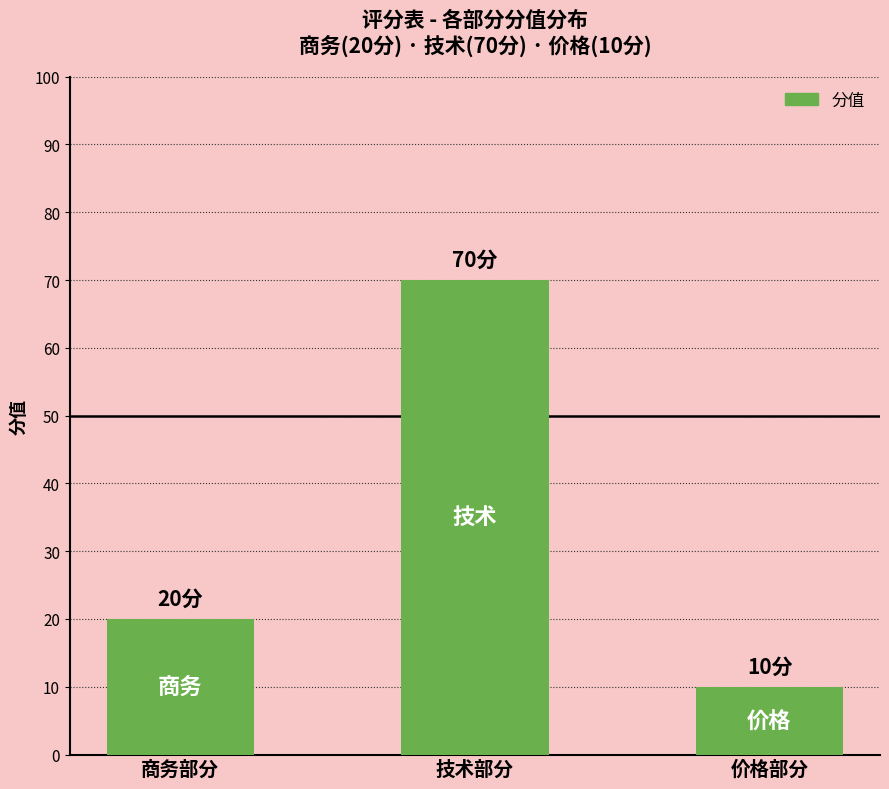

What position from the right is 价格部分?

1